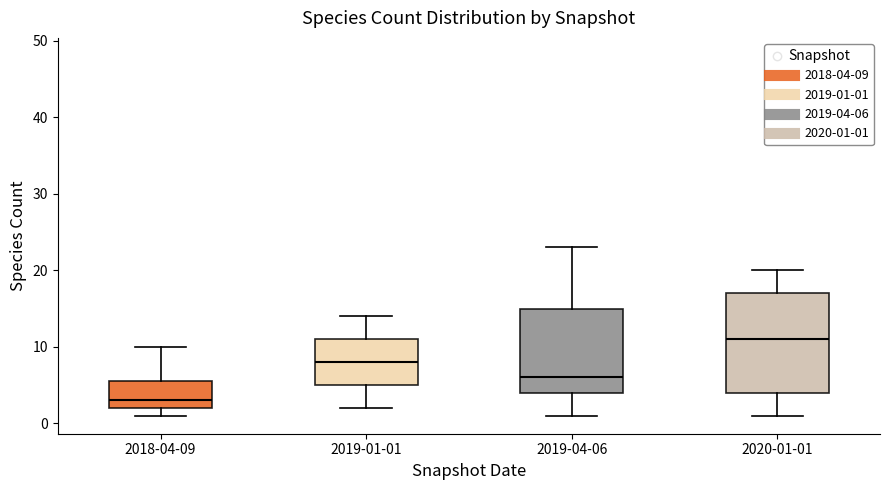

Which box has the lowest median line?

2018-04-09